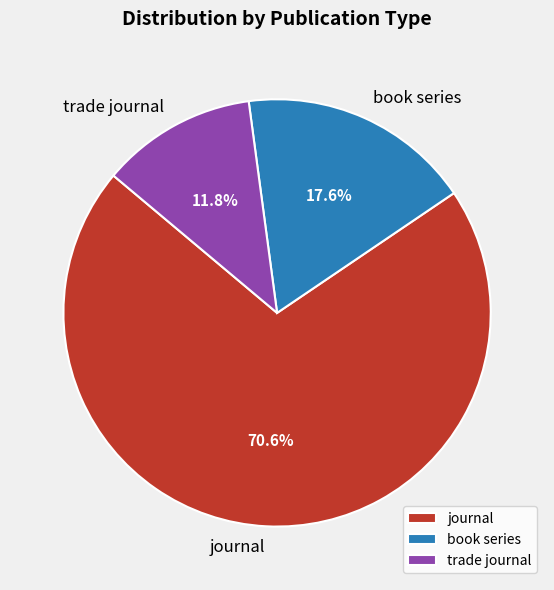

How many segments does this pie chart have?

3